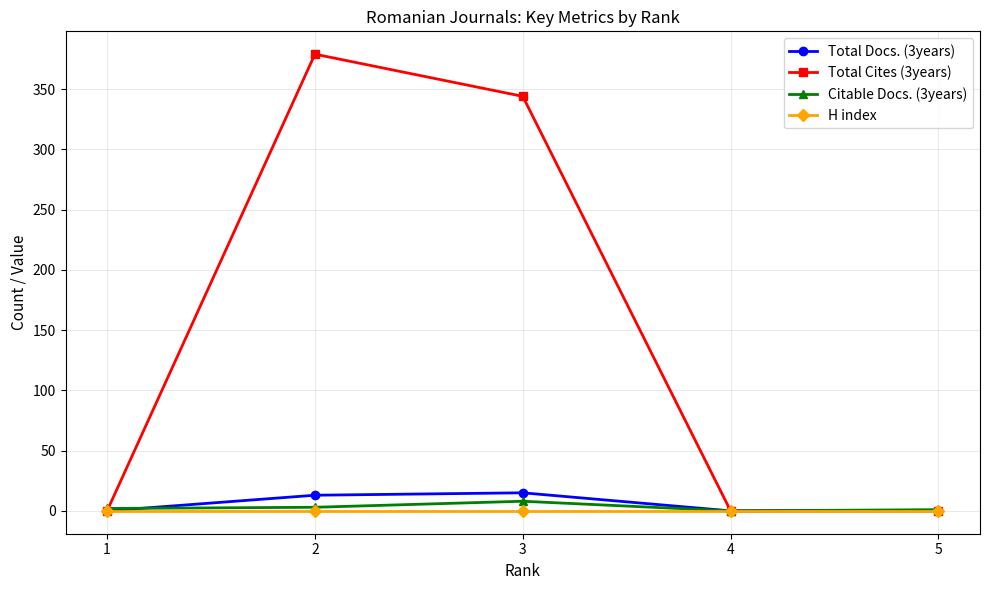

What is the sum of the Total Docs. (3years) values at 3 and 5?

15